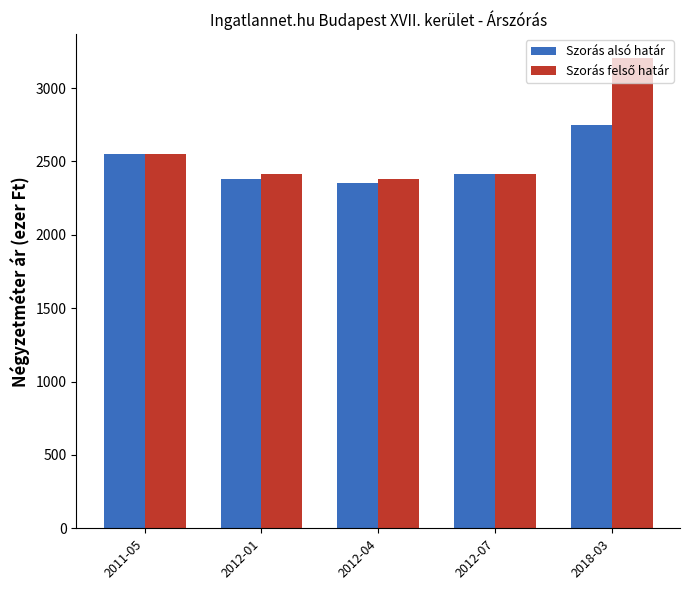

What is the sum of all Szorás alsó határ values?

12453